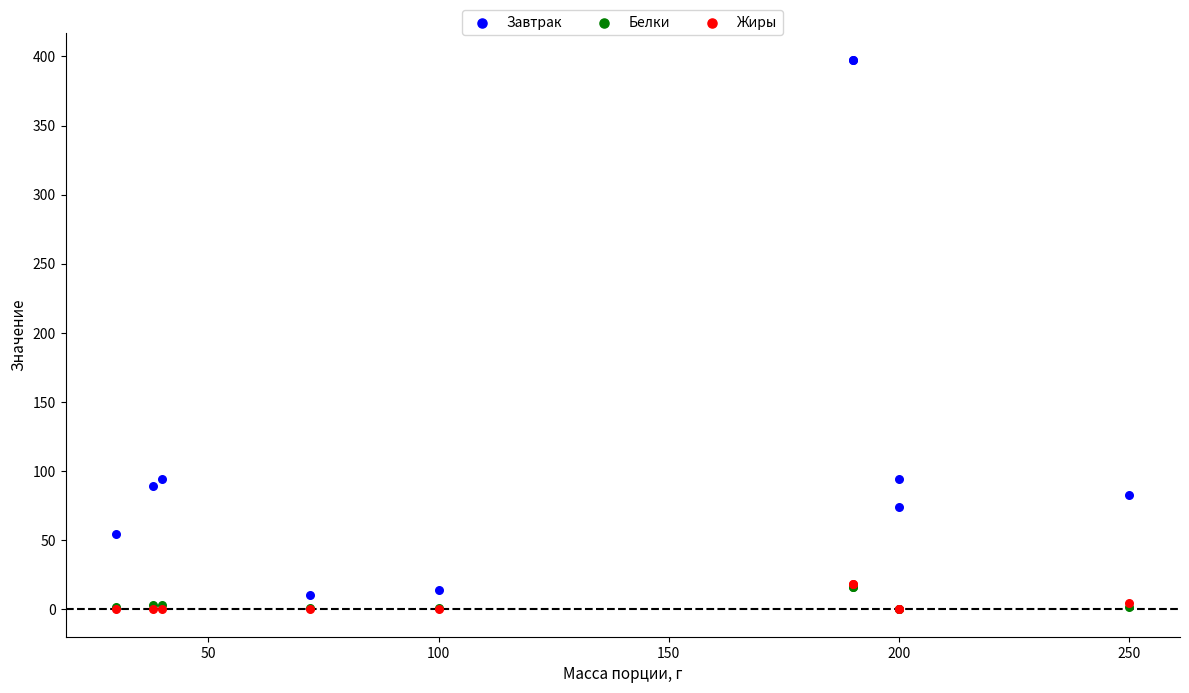

What are all the series names shown in the legend?

Завтрак, Белки, Жиры